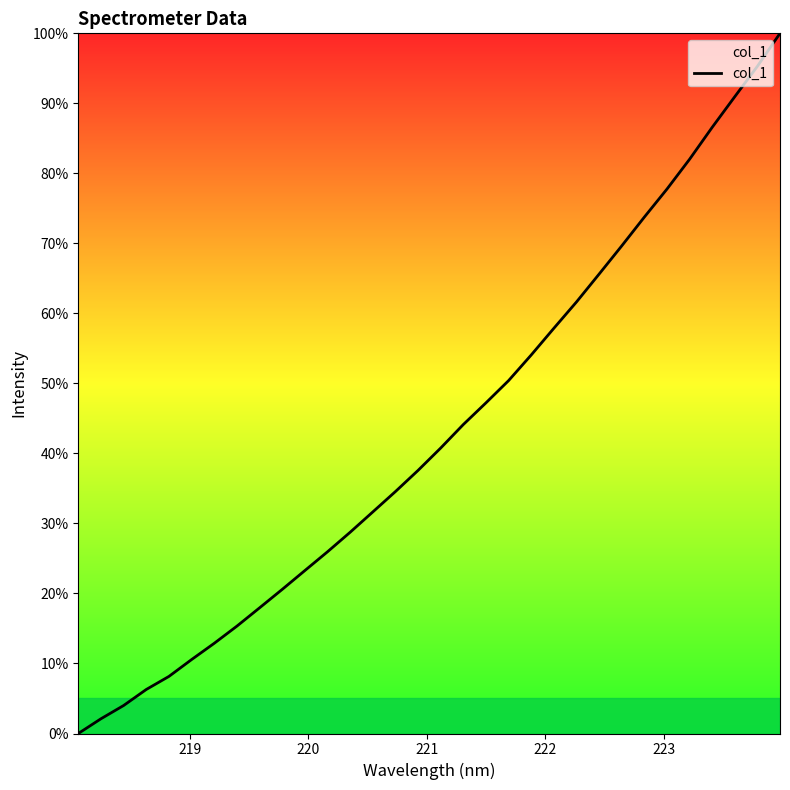

How many positive values are there?

31